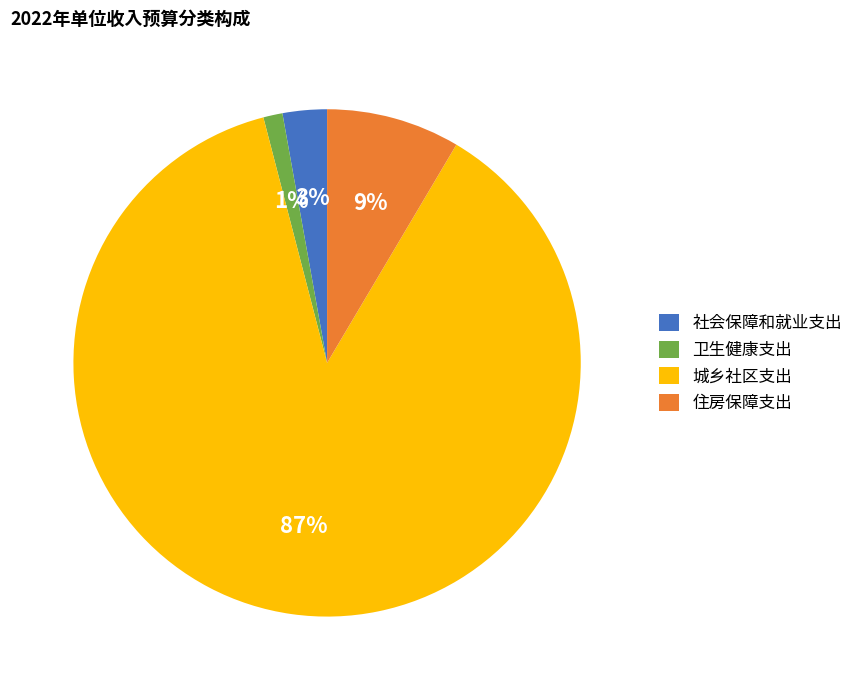

What is the ratio of the value at 住房保障支出 to the value at 城乡社区支出?

0.1